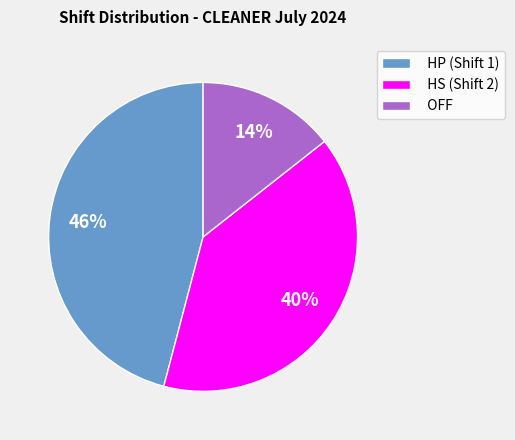

To the nearest percent, what is the combined percentage of OFF and HP (Shift 1)?

60%